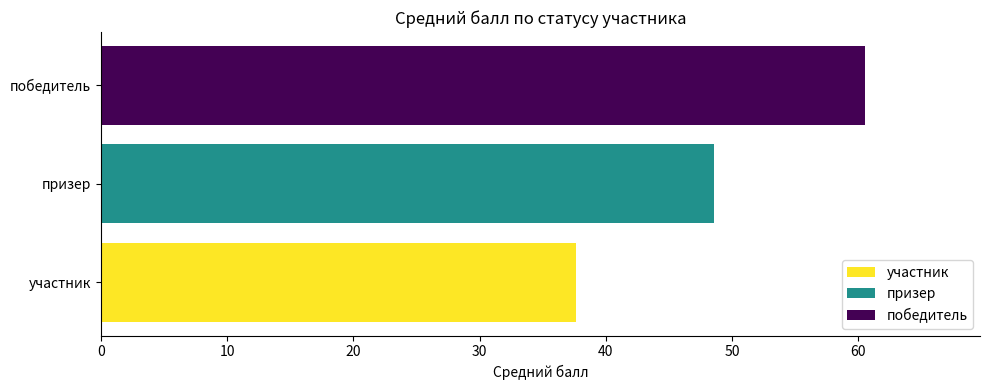

How many data points does each series have?

3